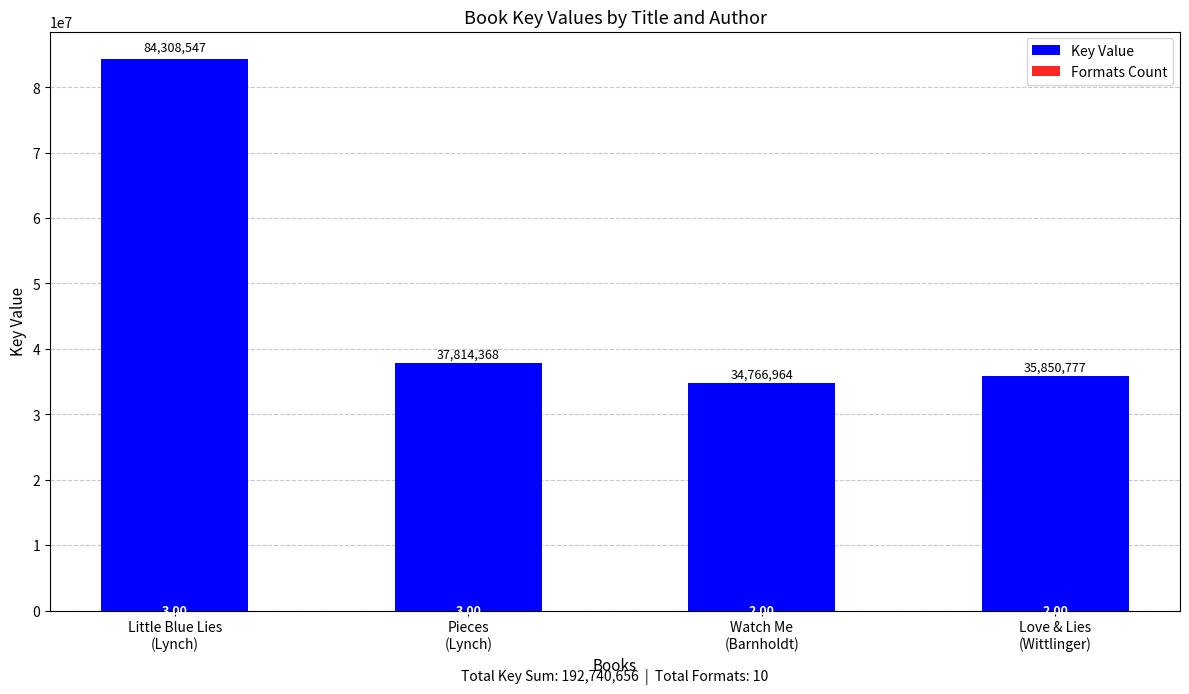

What is the difference between the second highest and minimum values in the Key Value series?

3047404